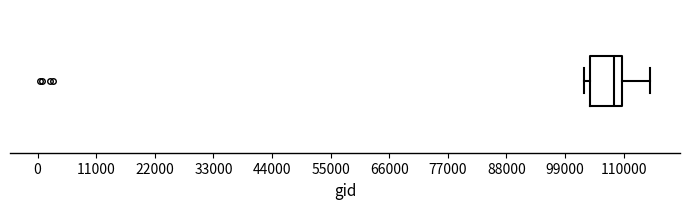

Read this box plot against the x-axis: the position of the median line, the range covered by the box, and the ends of both whiskers. The values are not printed on the chart, so give them approximately, as read against the axis.

median 108000, box 104000 to 110000, whiskers 102000 to 114000